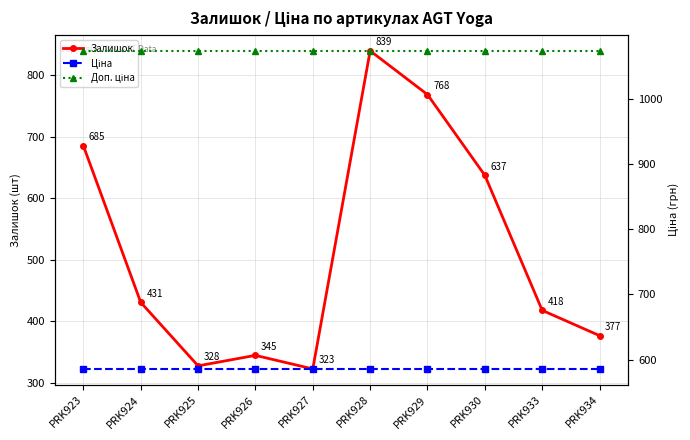

At PRK934, list the series in order from largest to smallest.

Доп. ціна, Ціна, Залишок